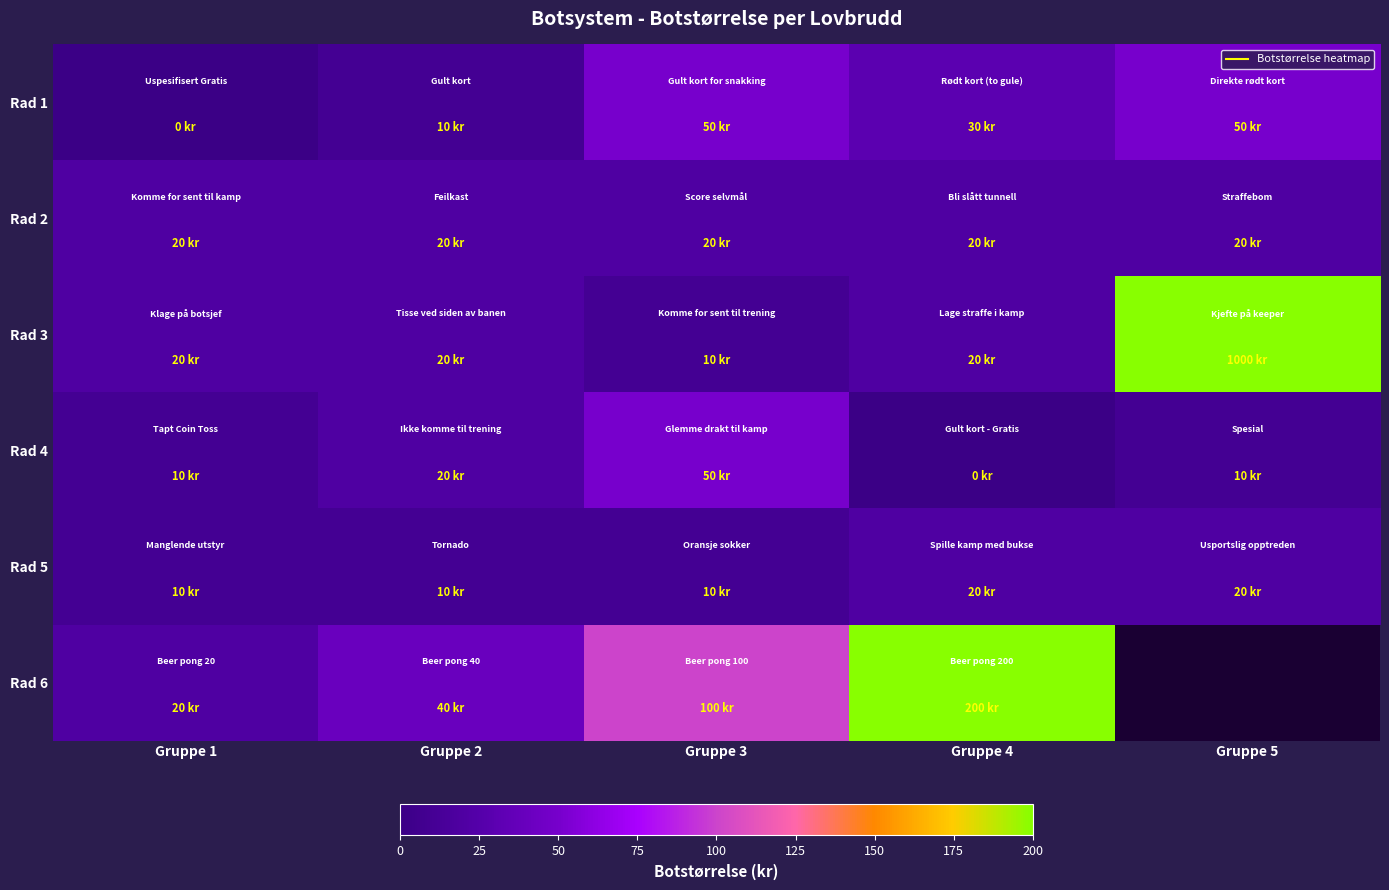

The value of Rad 5 at Gruppe 4 is 20.0. True or false?

True